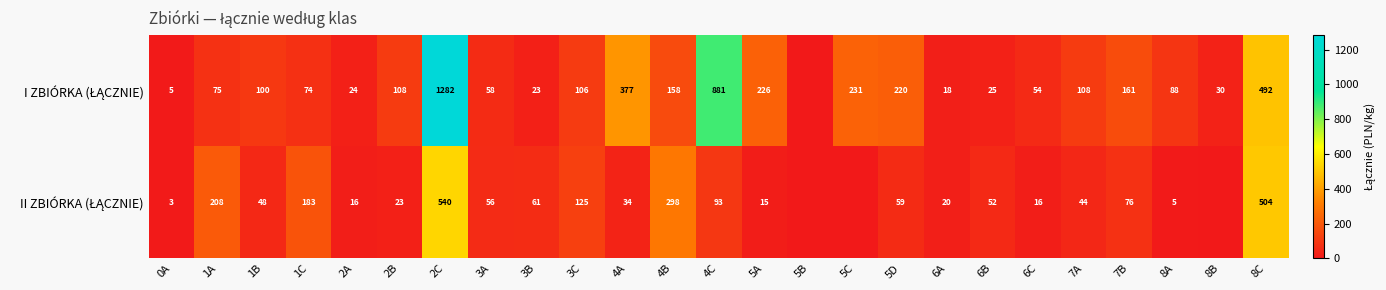

What is the total value across all series at 4B?

456